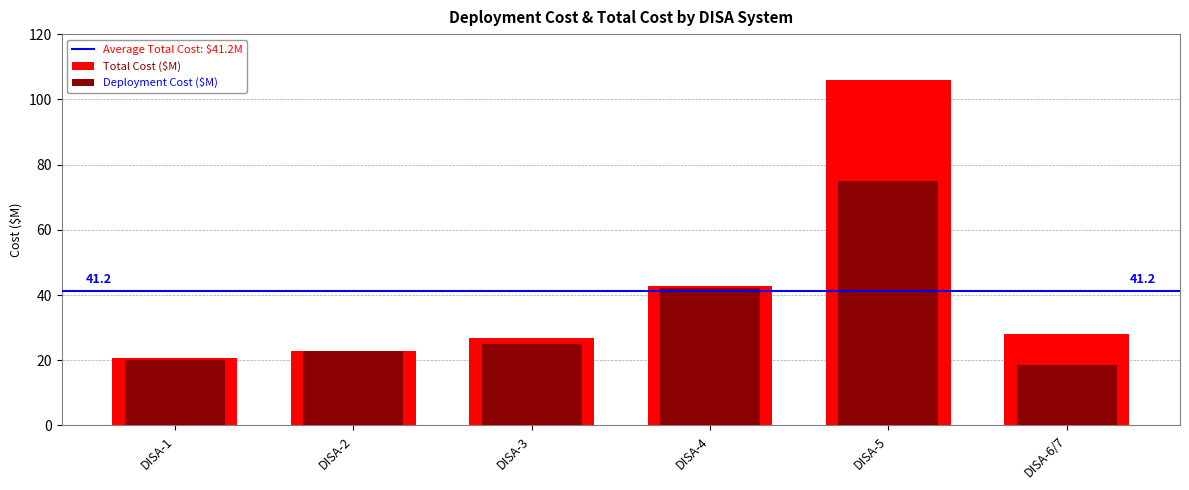

At which label is Deployment Cost ($M) closest to 46?

DISA-4